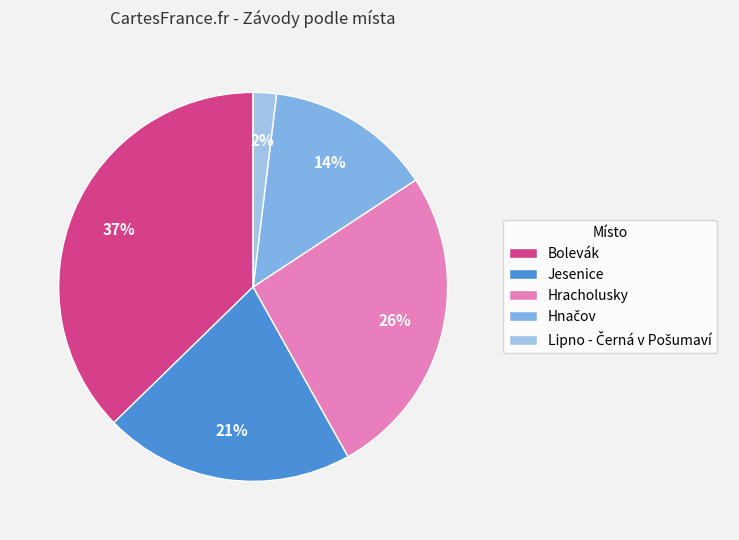

How many slices are in this pie chart?

5